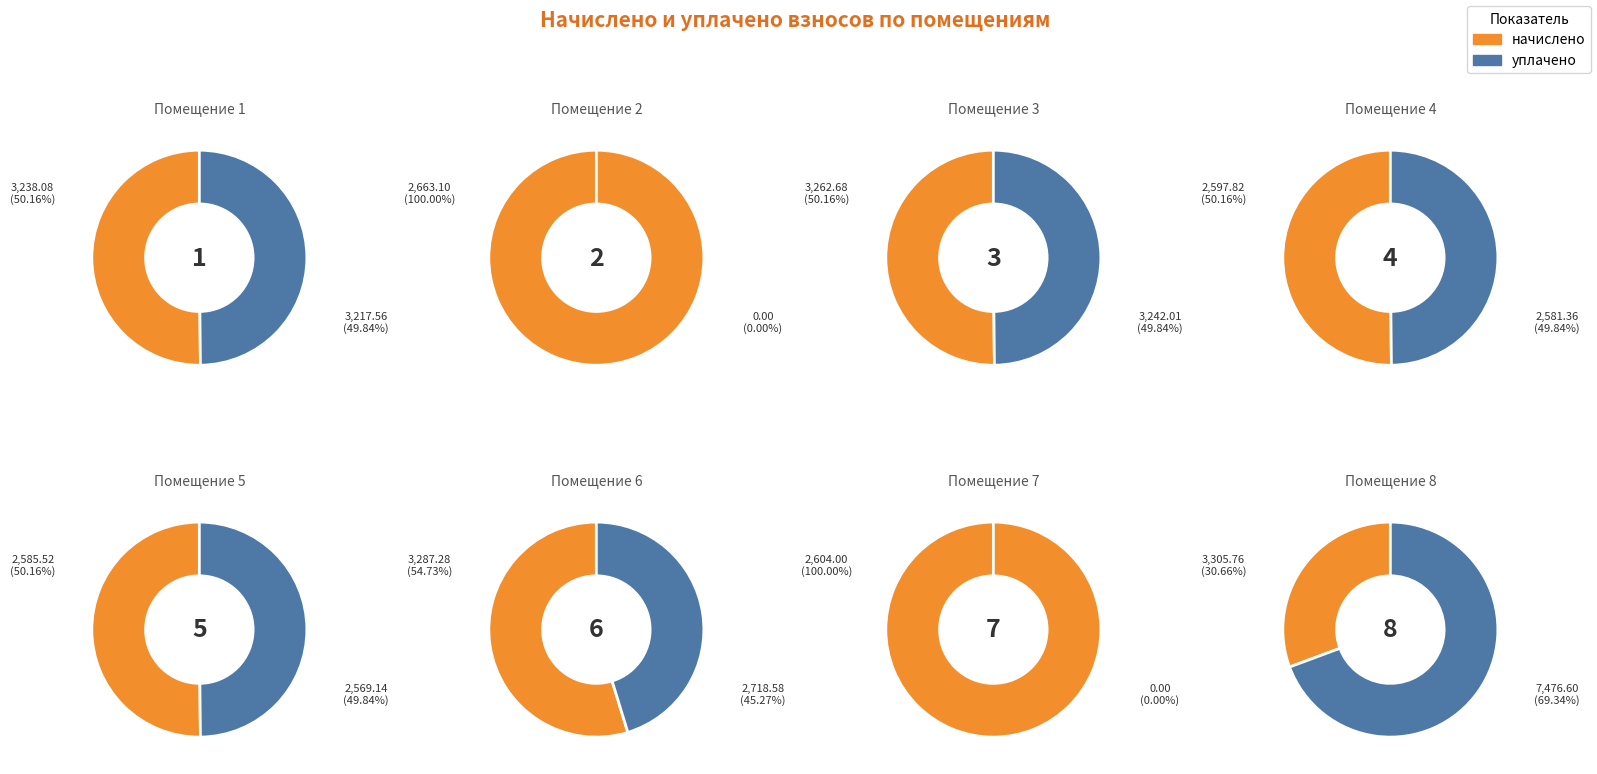

Which slice is the largest?

8